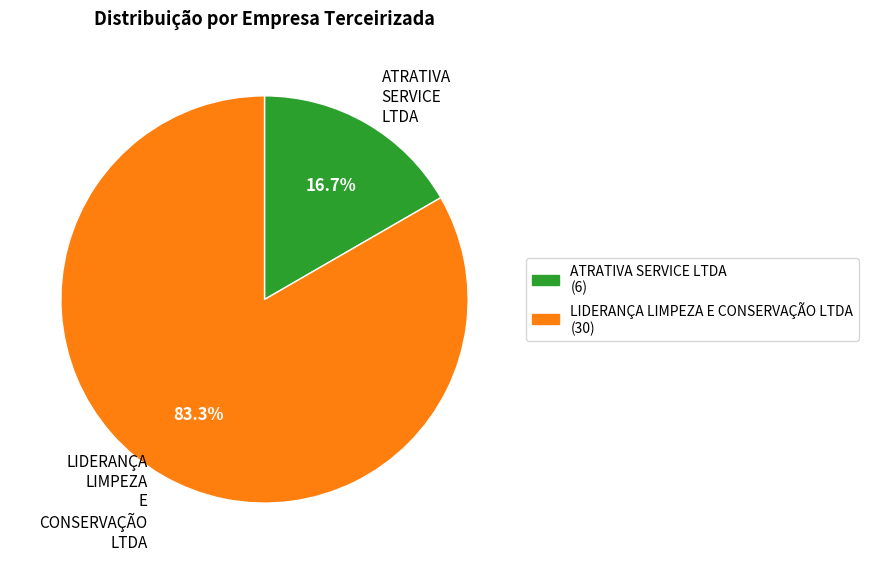

How many segments does this pie chart have?

2